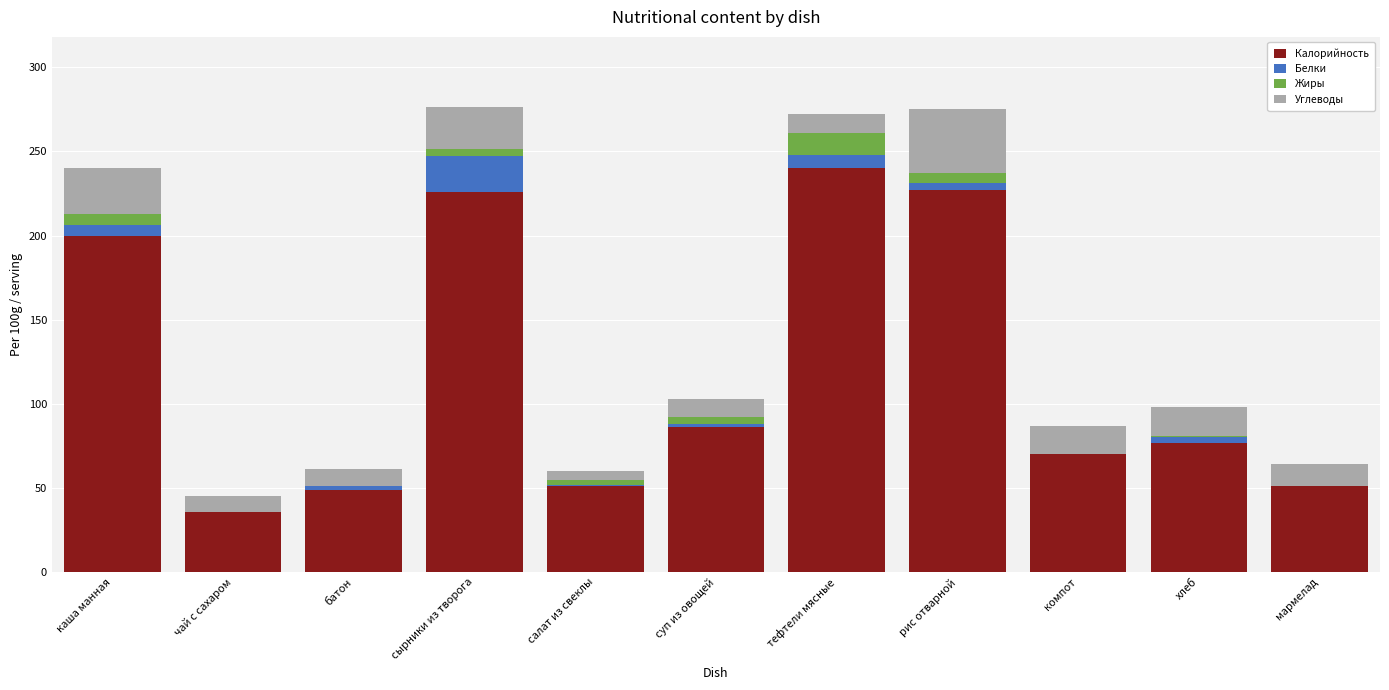

What are all the series names shown in the legend?

Калорийность, Белки, Жиры, Углеводы